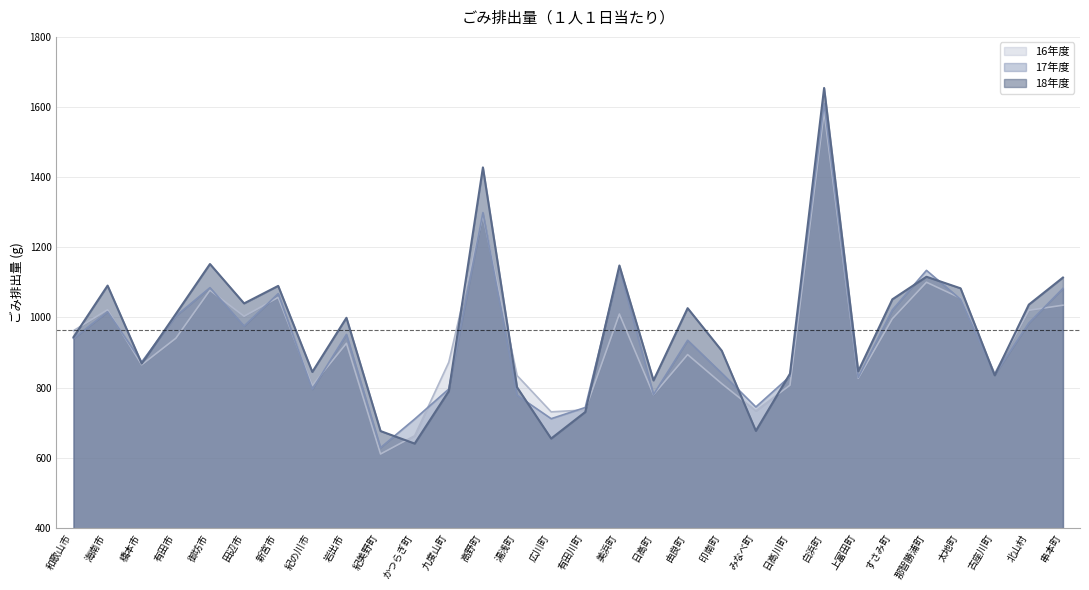

What is the label of the 10th point from the right?

みなべ町